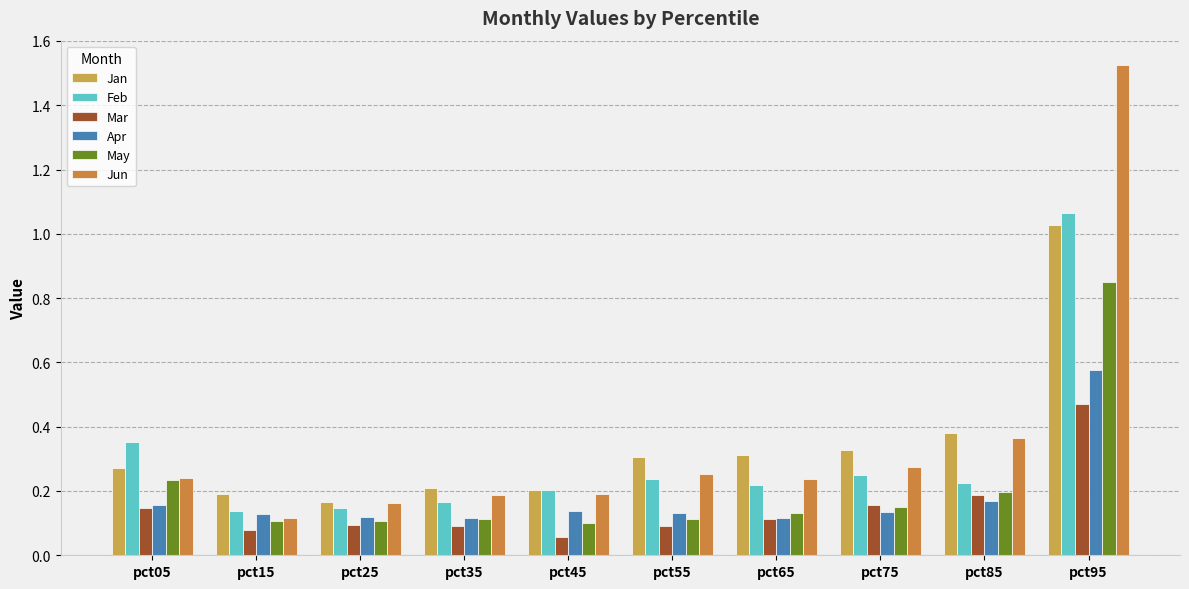

Where is Mar nearest to the value 0?

pct45